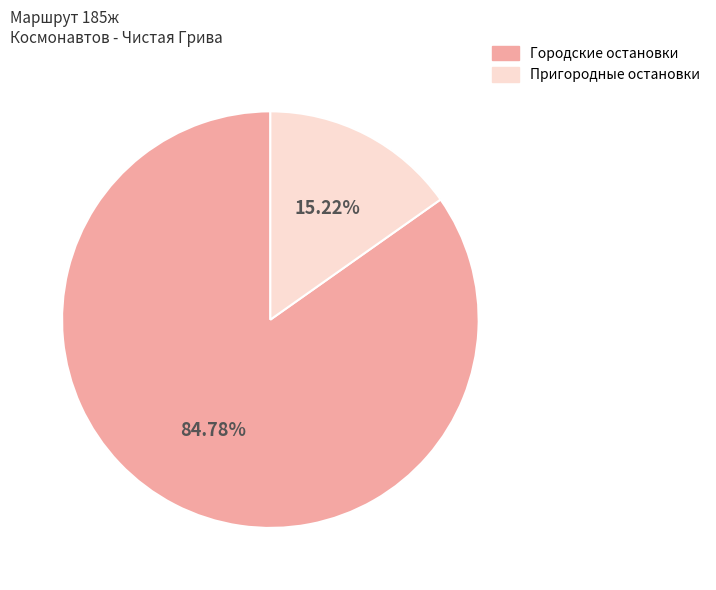

Is there a majority slice in this chart?

Yes